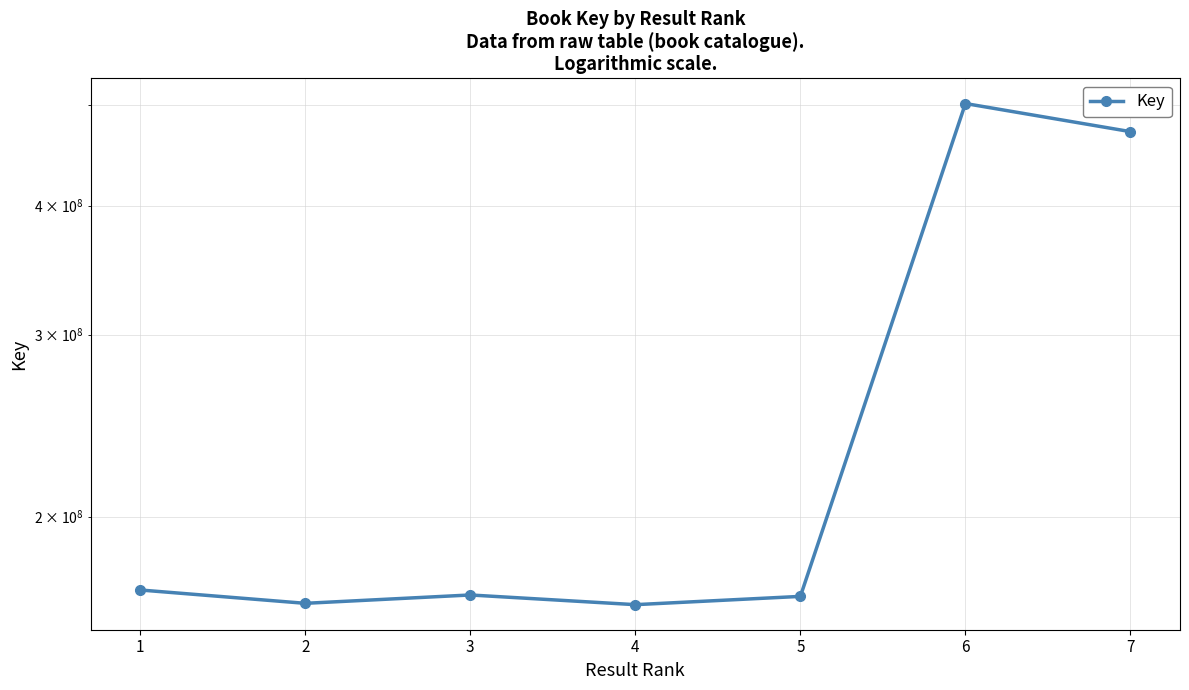

Where is the first local maximum?

3